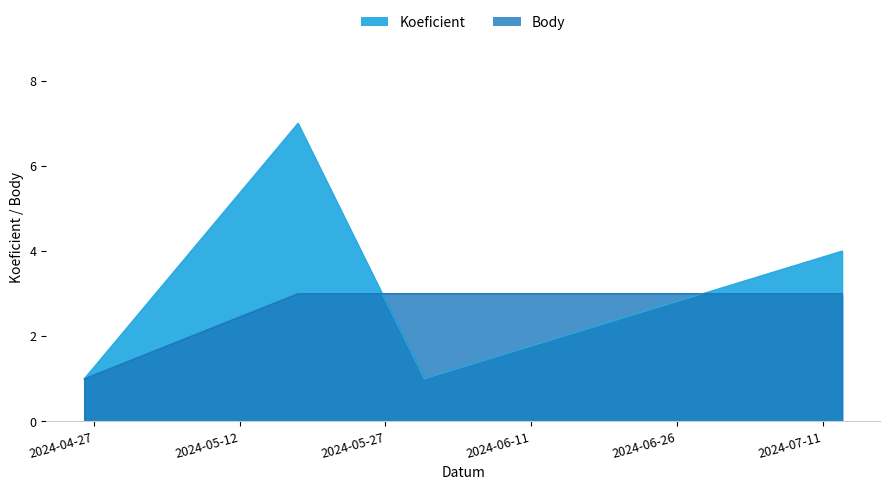

Reading left to right, transcribe all the data shown in this chart.

Koeficient: 1	7	1	4
Body: 1	3	3	3